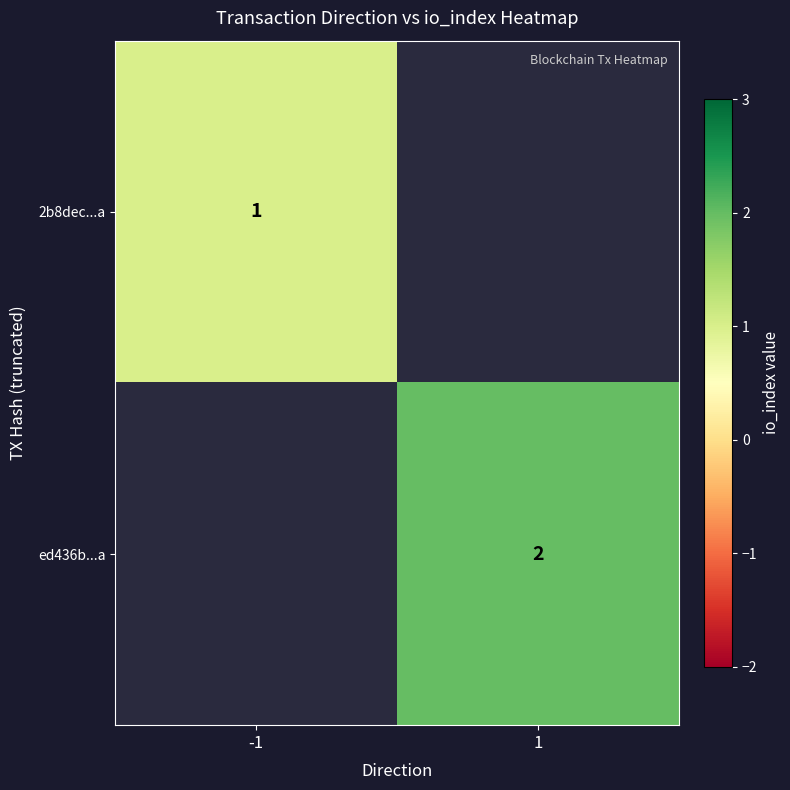

The value of 2b8dec...a at -1 is 1. True or false?

True